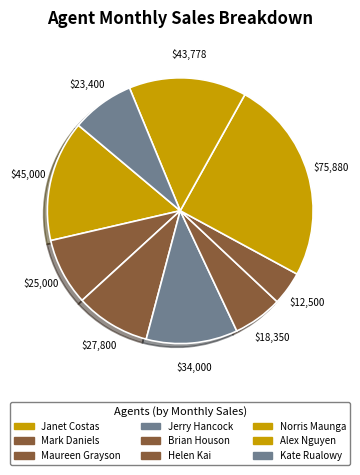

To the nearest percent, what percentage of the pie is Mark Daniels?

8%